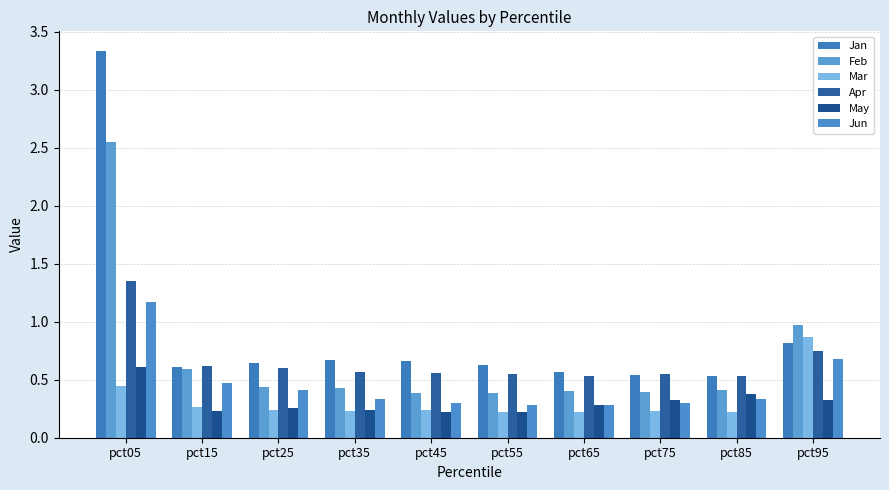

What is the value of the Jun bar at the 3rd from the left?

0.4